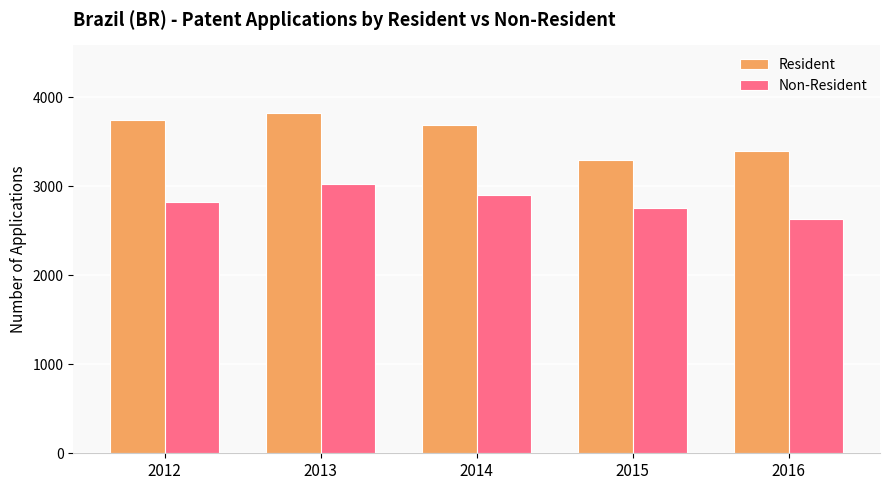

What is the difference between the maximum and minimum values in the Non-Resident series?

402